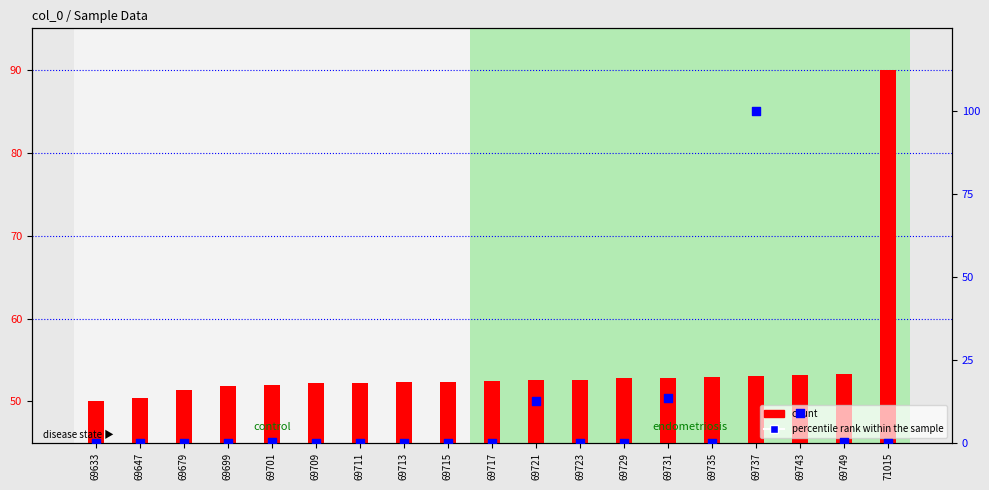

Which series reaches the minimum Y coordinate?

percentile rank within the sample